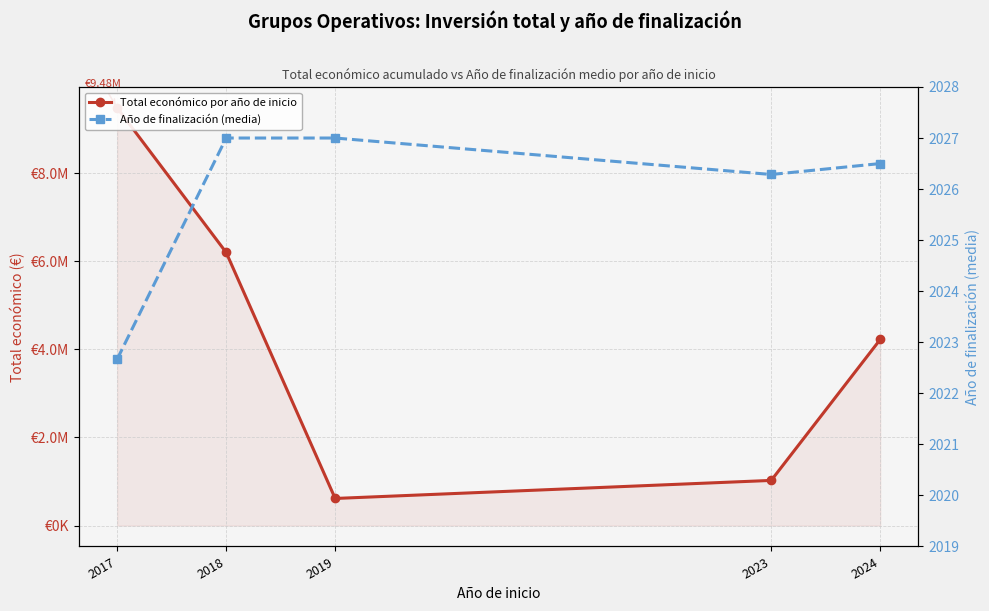

At which label is Total económico por año de inicio closest to 5047120?

2024